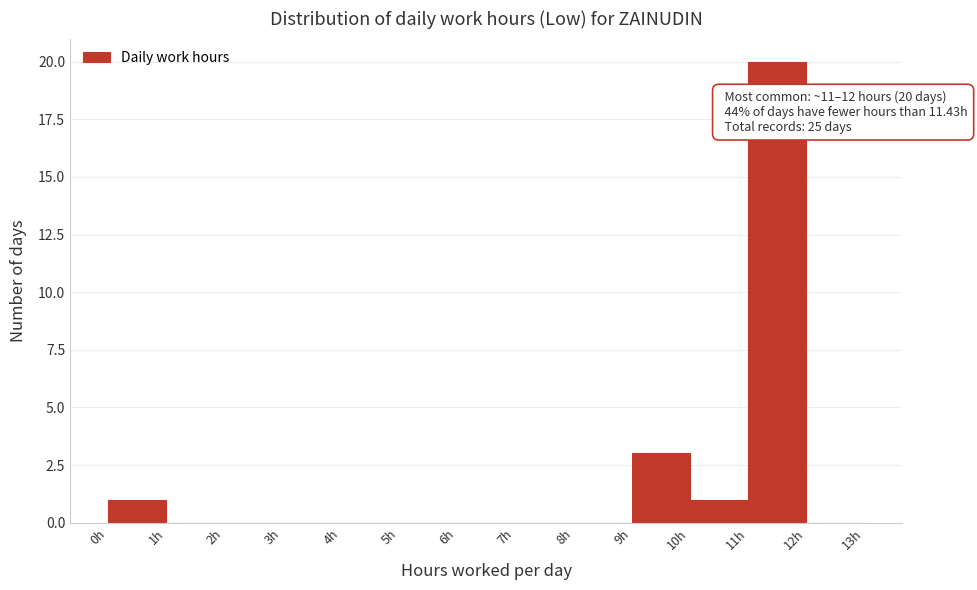

Which range on the x-axis has the tallest bar?

11 to 12